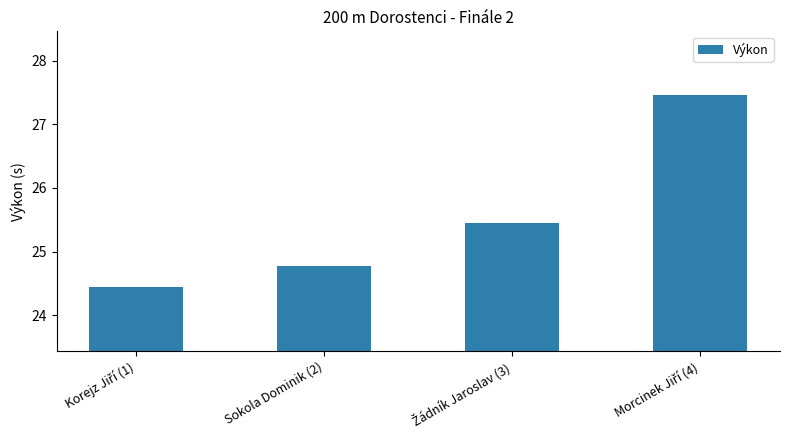

Is it true that the value at Sokola Dominik (2) is 14.8?

False